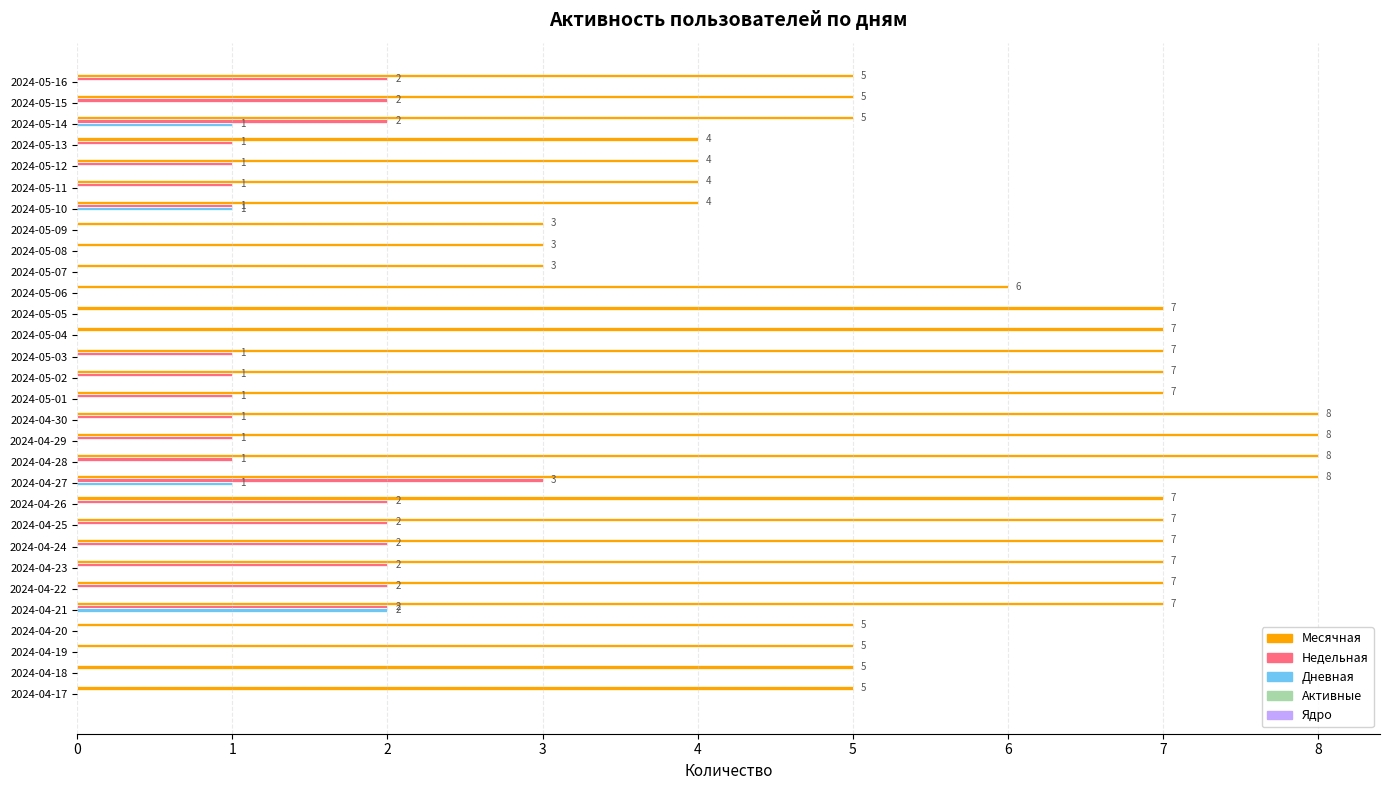

True or false: Недельная has a value of 1 at 2024-05-03.

True